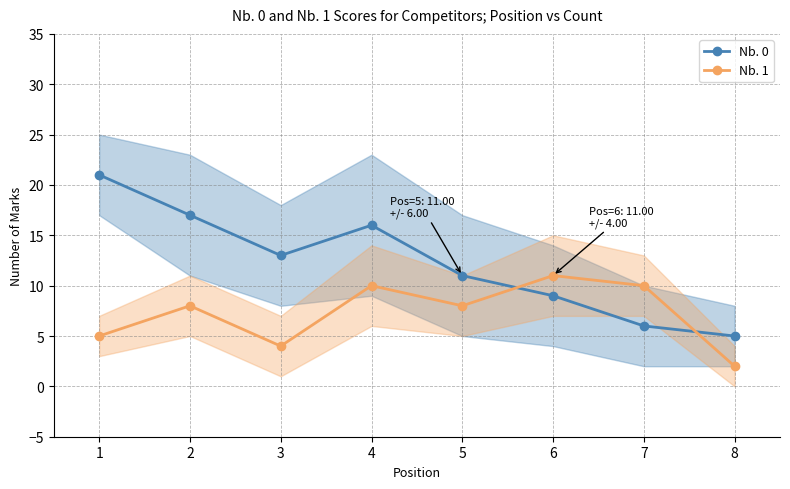

What are all the series names shown in the legend?

Nb. 0, Nb. 1